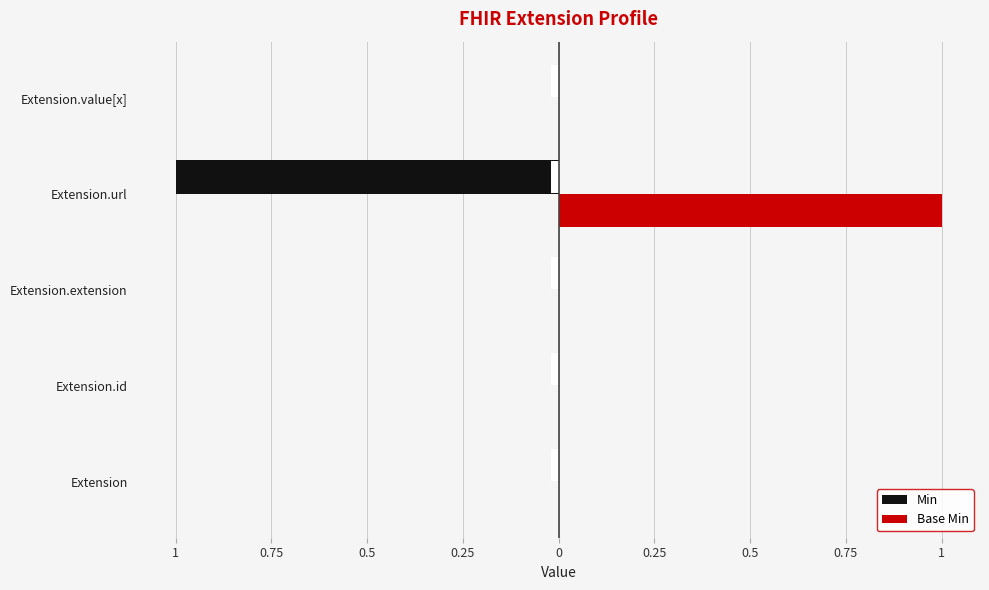

Rank the series by their maximum value, from lowest to highest.

Min, Base Min